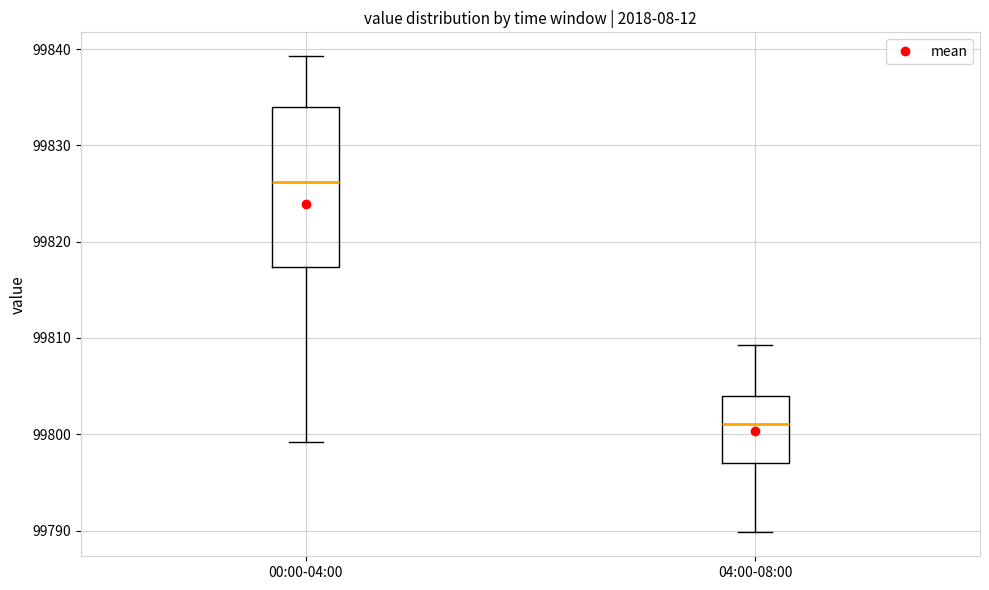

Where is the lower edge of the box for 00:00-04:00 on the y-axis? The values are not printed on the chart, so give them approximately, as read against the axis.

99817